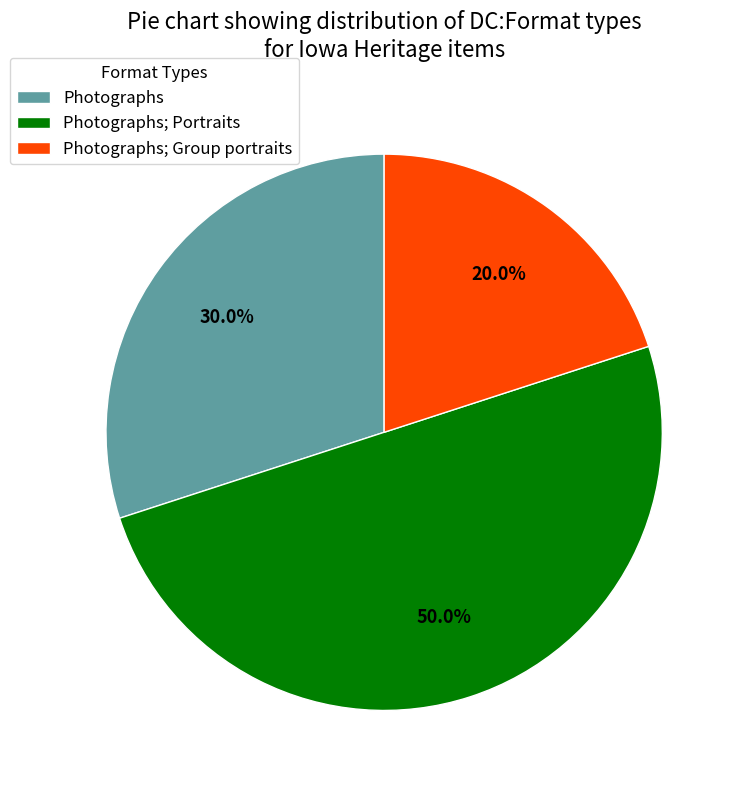

Which category has the smallest portion of the pie?

Photographs; Group portraits